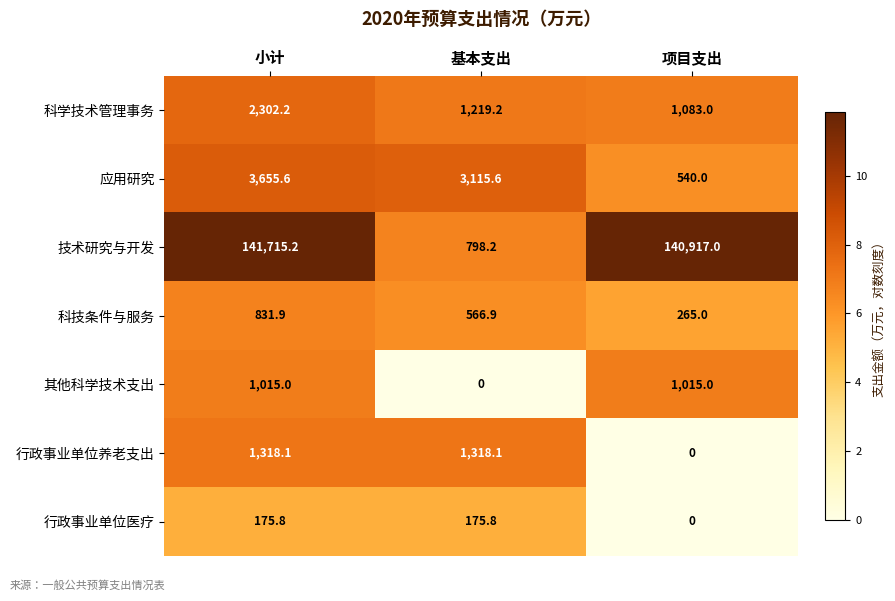

Which series has the largest total across all categories?

技术研究与开发